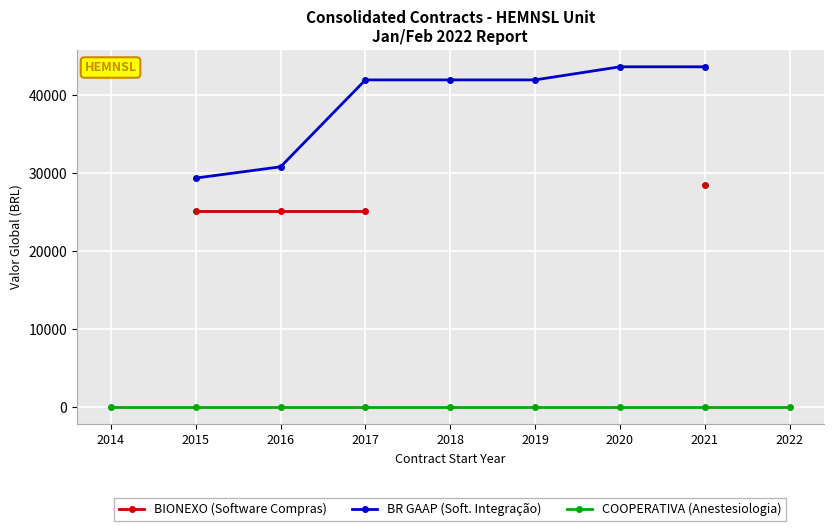

True or false: BIONEXO (Software Compras) and COOPERATIVA (Anestesiologia) cross at least once.

False